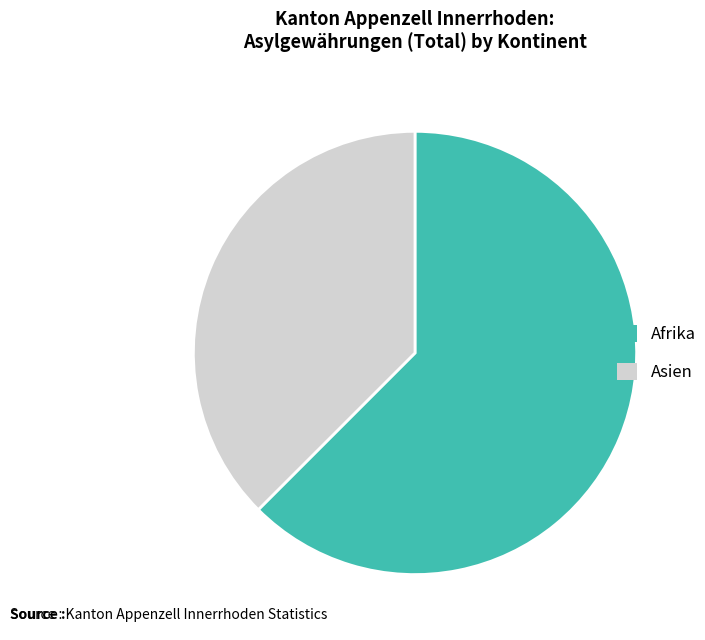

Is Asien the majority of the pie?

No